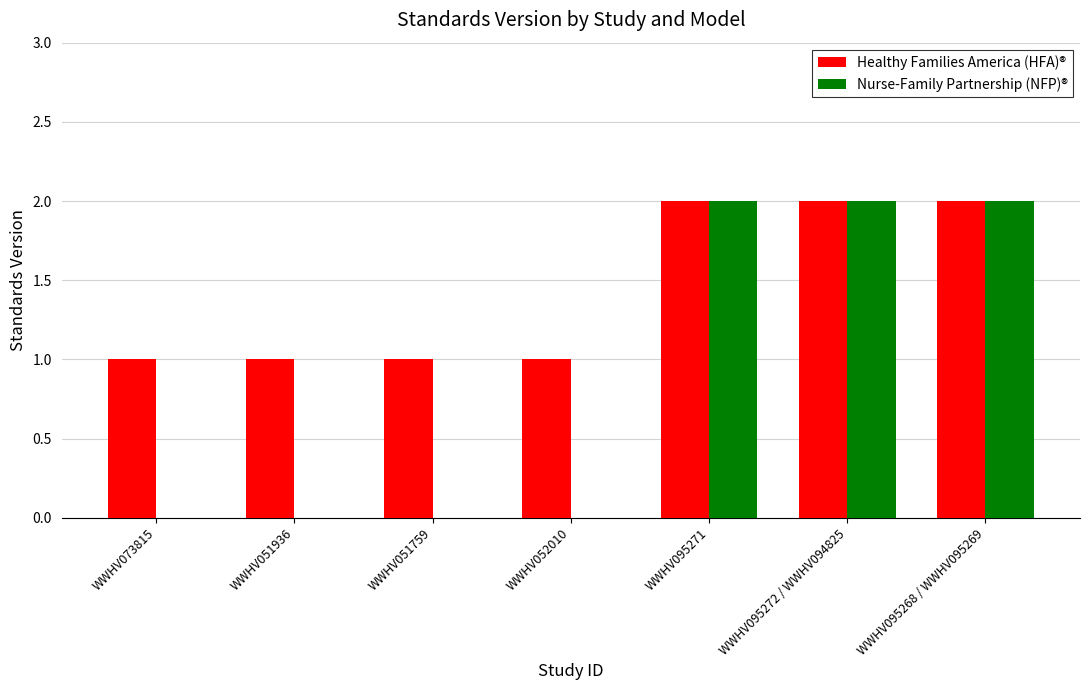

Reading left to right, extract all data points from this chart.

Healthy Families America (HFA)®: 1	1	1	1	2	2	2
Nurse-Family Partnership (NFP)®: 0	0	0	0	2	2	2